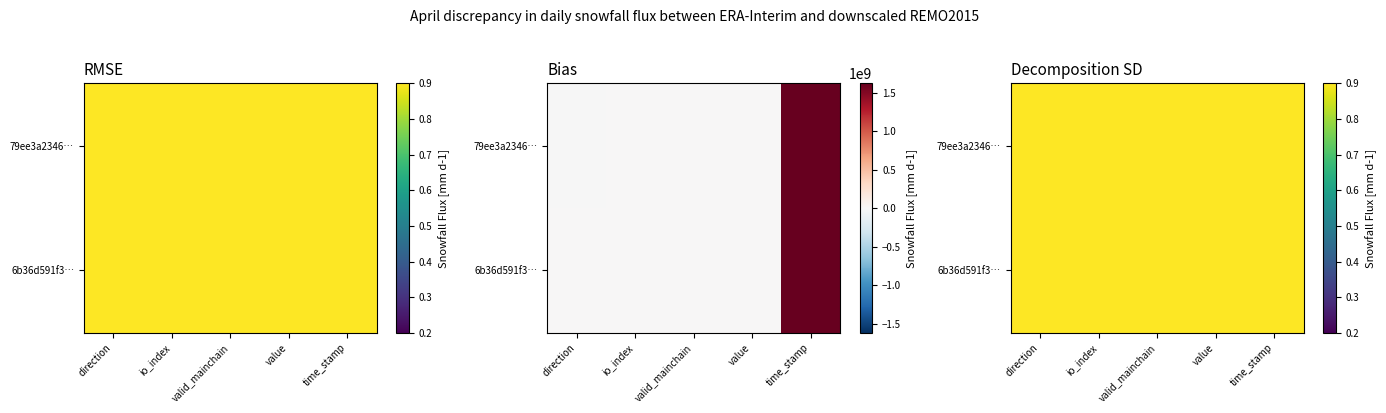

Which series changed the most between direction and time_stamp?

79ee3a2346…